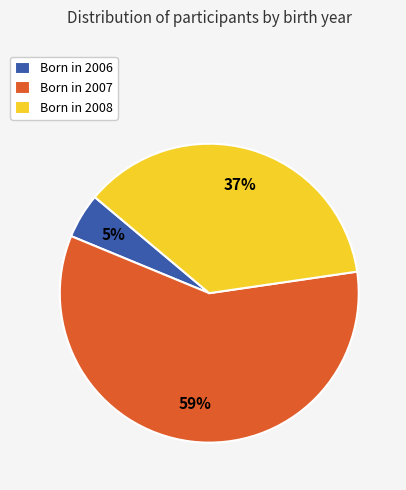

How many slices are in this pie chart?

3